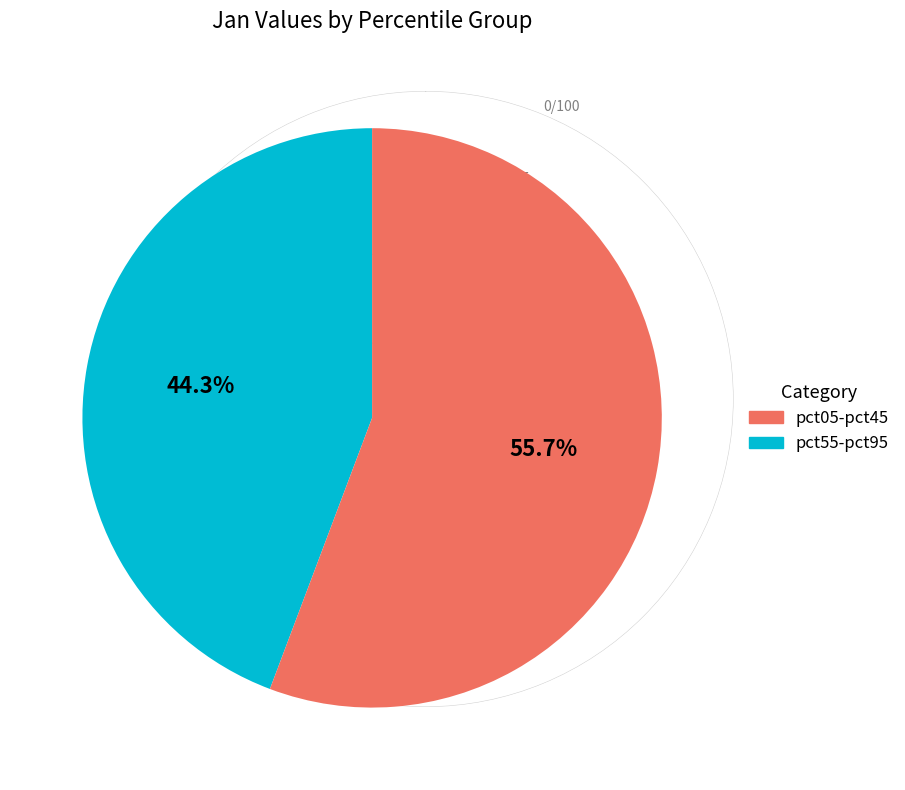

Is there any slice that represents more than half of the pie?

Yes